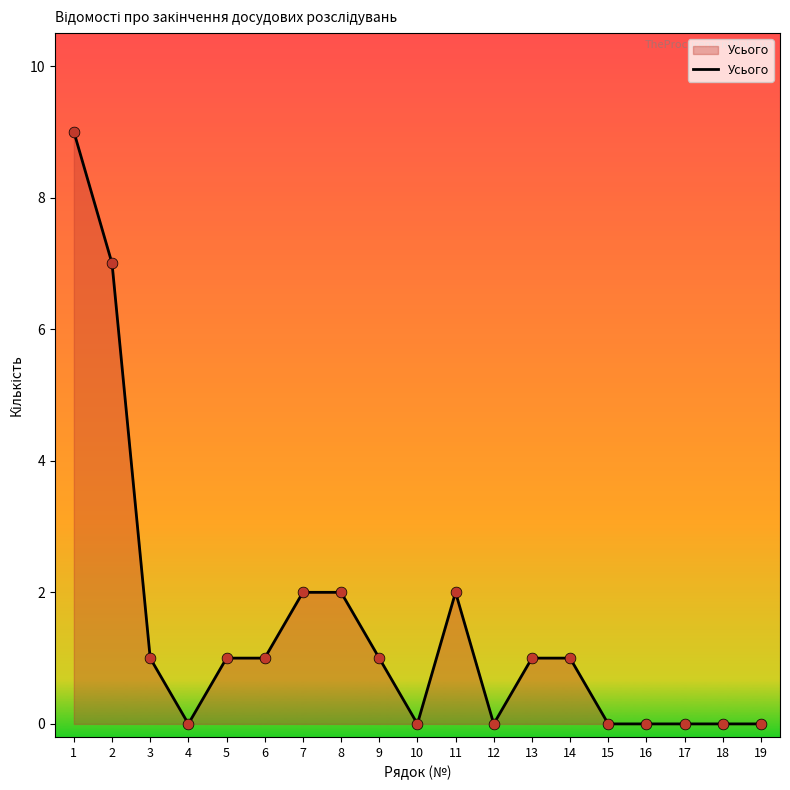

What is the change in value from 5 to 8?

+1